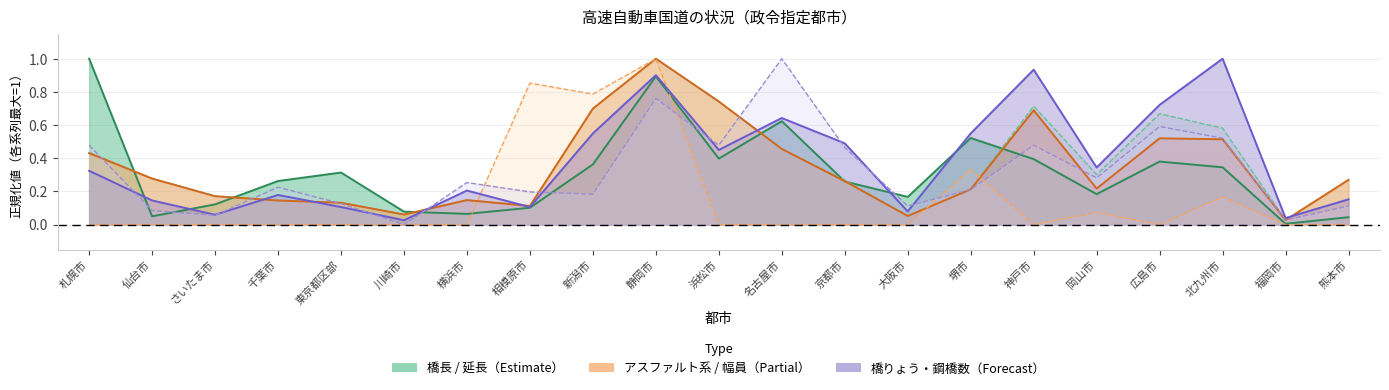

True or false: 13.0m未満 has a value of 0.0 at 横浜市.

True